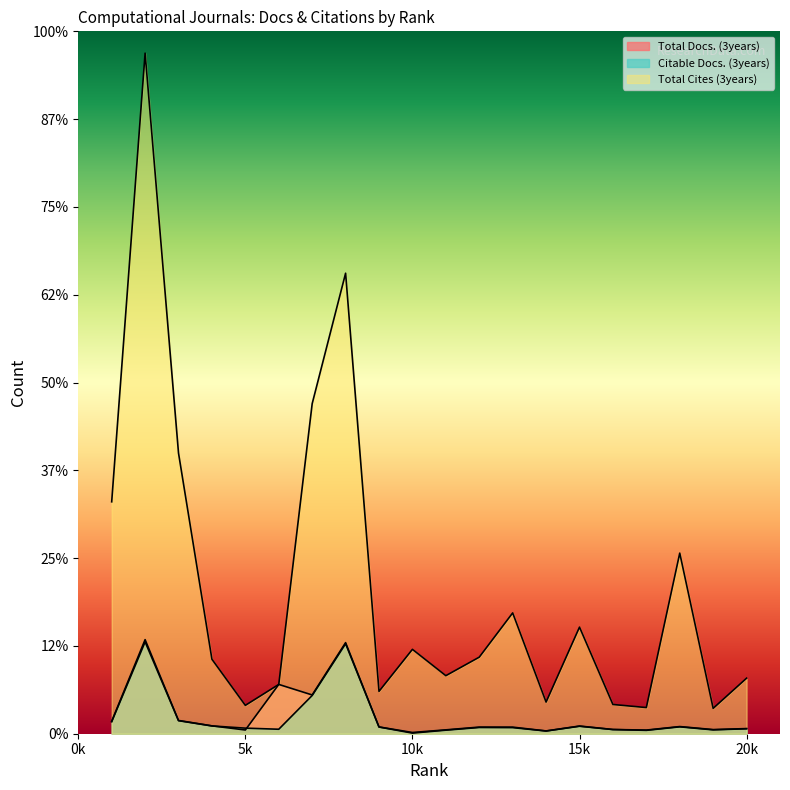

At which label is Citable Docs. (3years) closest to 1053?

7